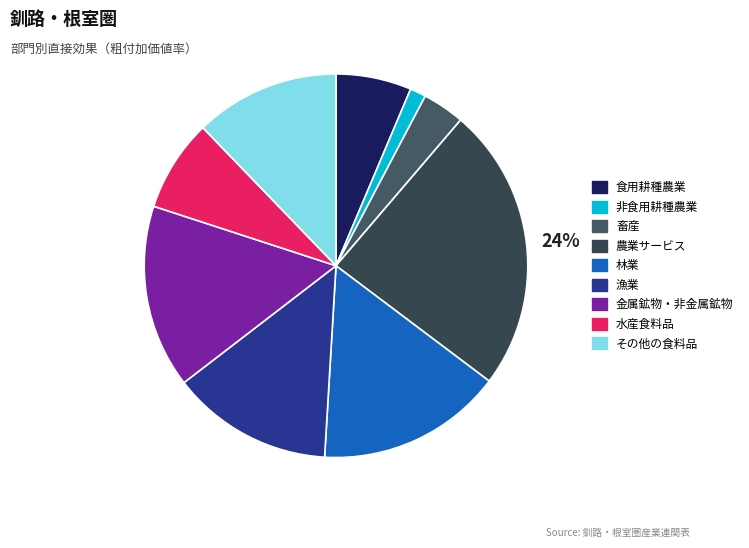

Which has a higher value, 農業サービス or 金属鉱物・非金属鉱物?

農業サービス